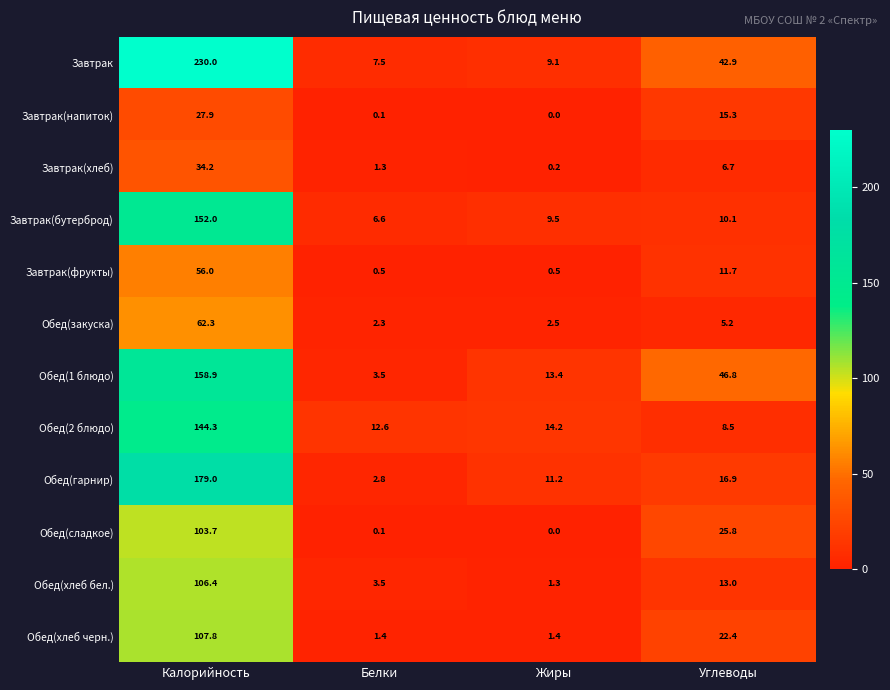

Which series changed the most between Жиры and Углеводы?

Завтрак